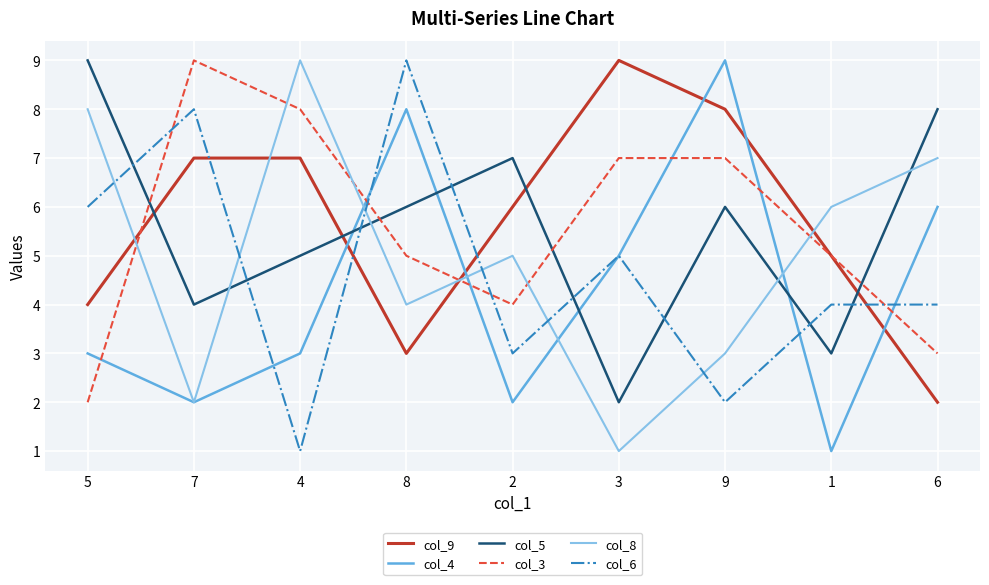

Between which two adjacent categories do col_5 and col_3 first intersect?

5 and 7